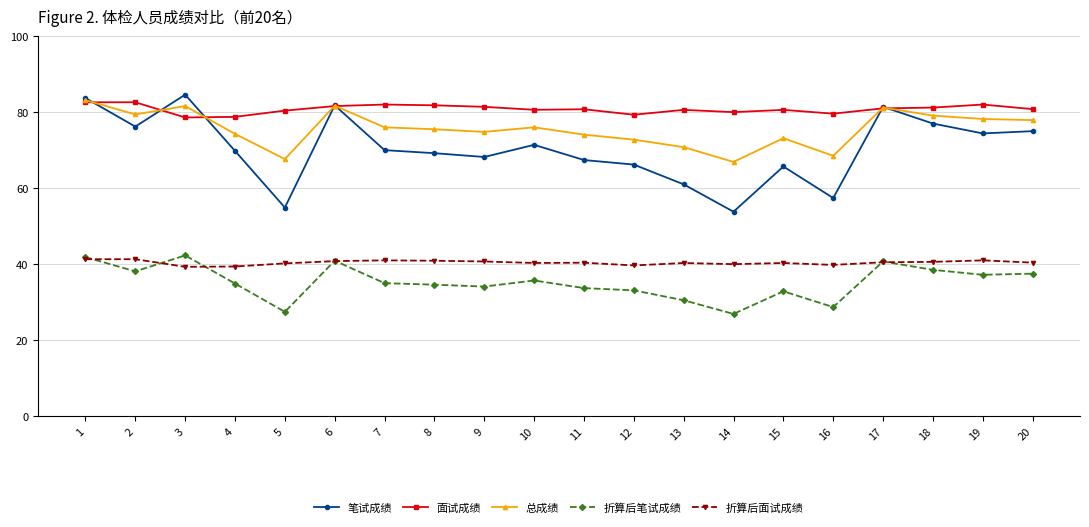

Which series has the largest total across all categories?

面试成绩